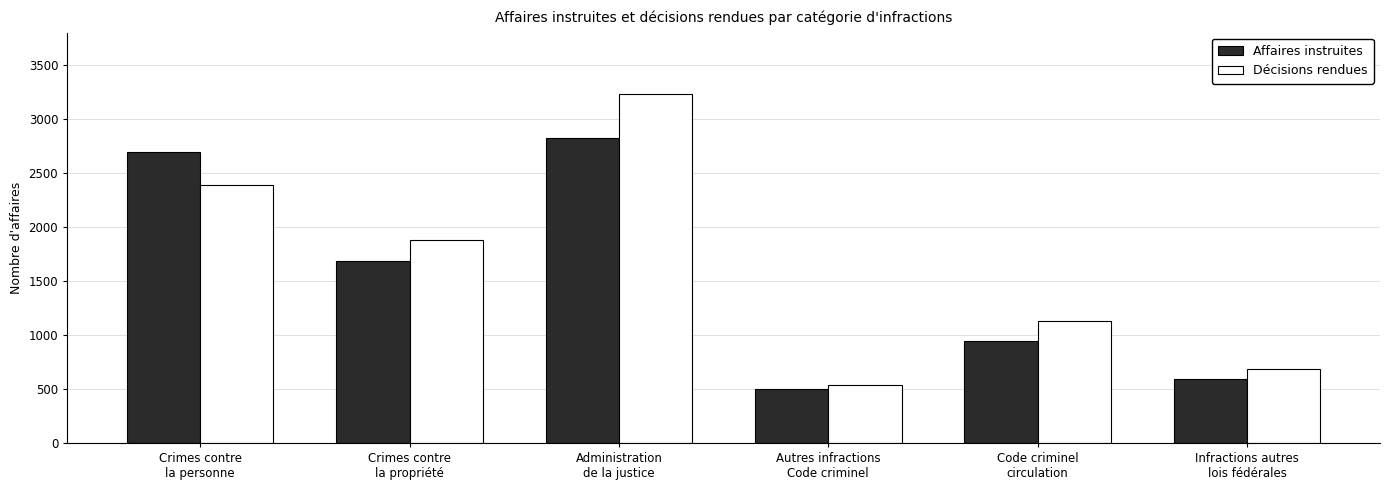

Reading left to right, extract all data points from this chart.

Affaires instruites: Crimes contre
la personne=2690	Crimes contre
la propriété=1689	Administration
de la justice=2828	Autres infractions
Code criminel=498	Code criminel
circulation=947	Infractions autres
lois fédérales=591
Décisions rendues: Crimes contre
la personne=2390	Crimes contre
la propriété=1883	Administration
de la justice=3230	Autres infractions
Code criminel=538	Code criminel
circulation=1128	Infractions autres
lois fédérales=689